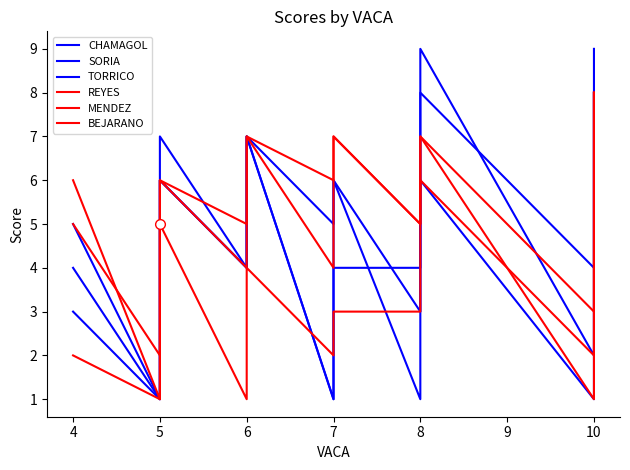

Does the chart display data point markers on the line(s)?

No